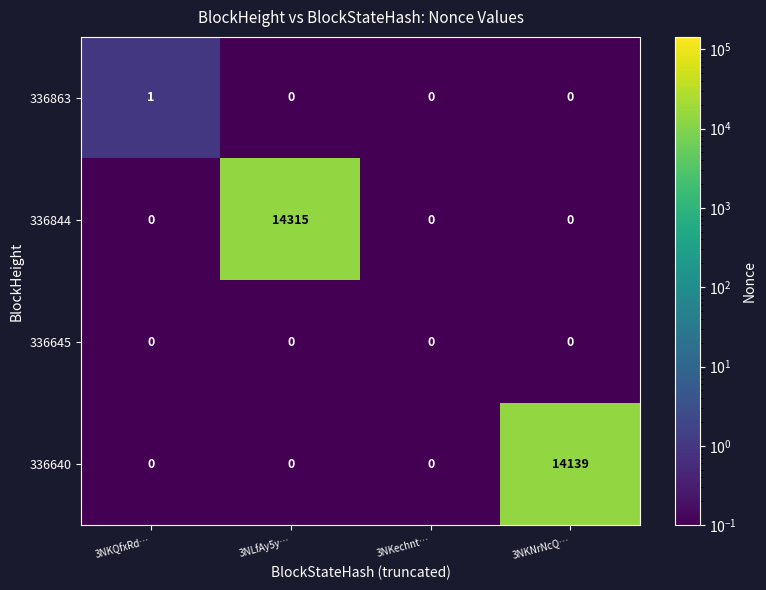

What is the sum of all 336640 values?

14139